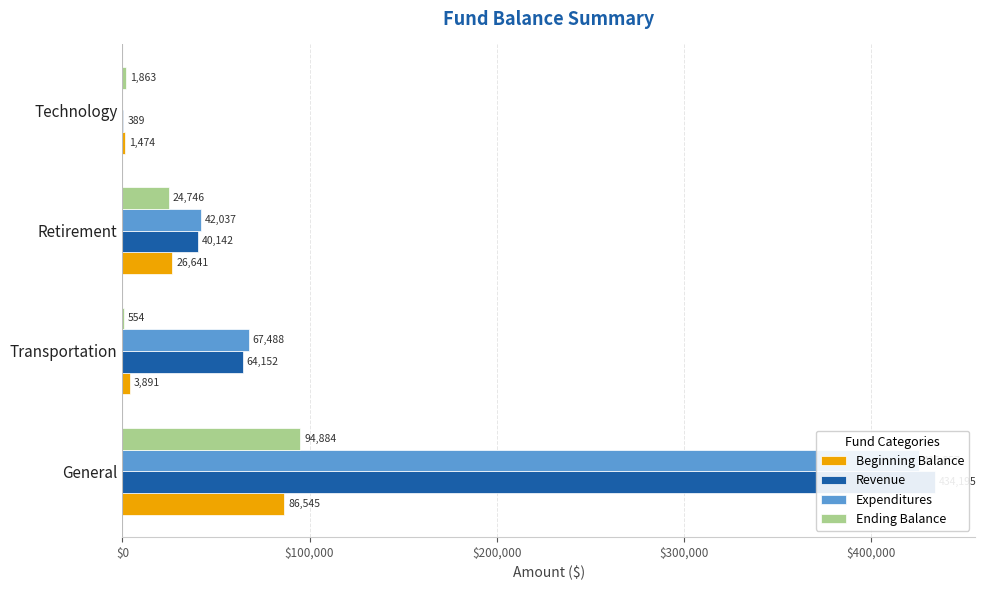

Between General and Transportation, which series saw the biggest shift?

Revenue